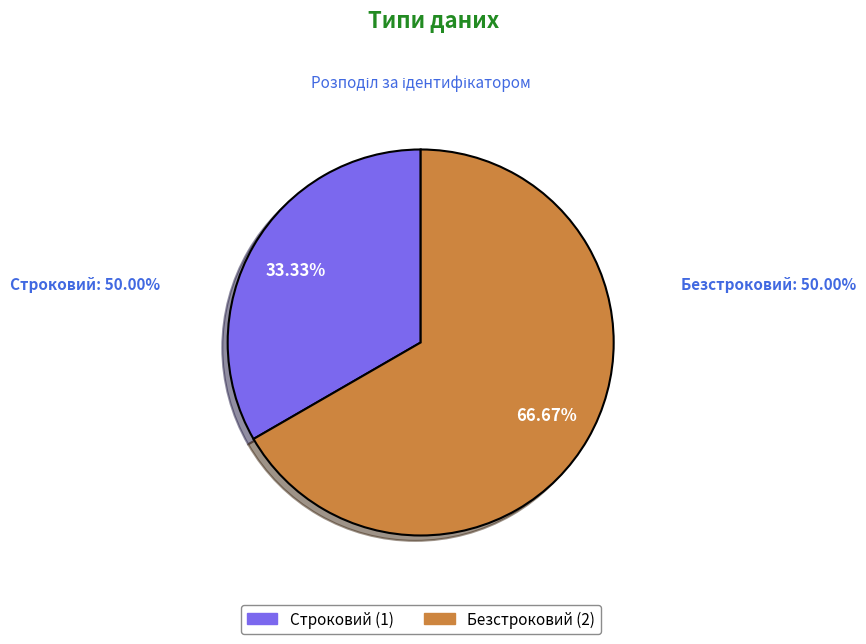

How many segments does this pie chart have?

2